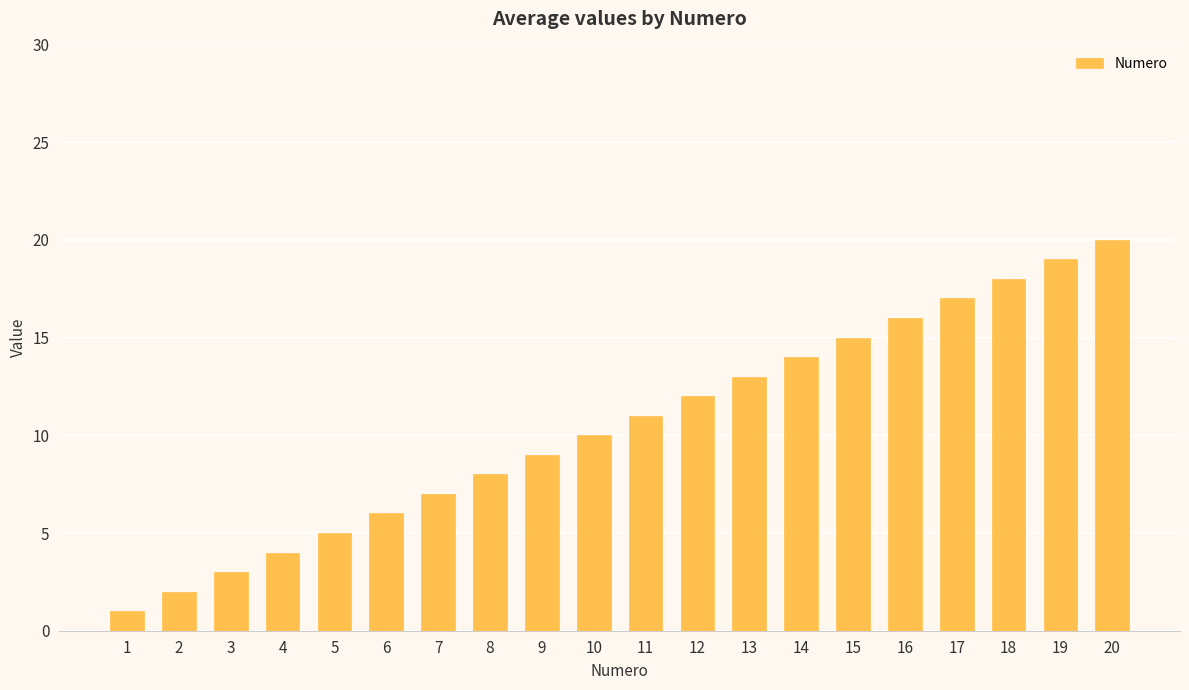

What is the difference between the second highest and second lowest values?

17